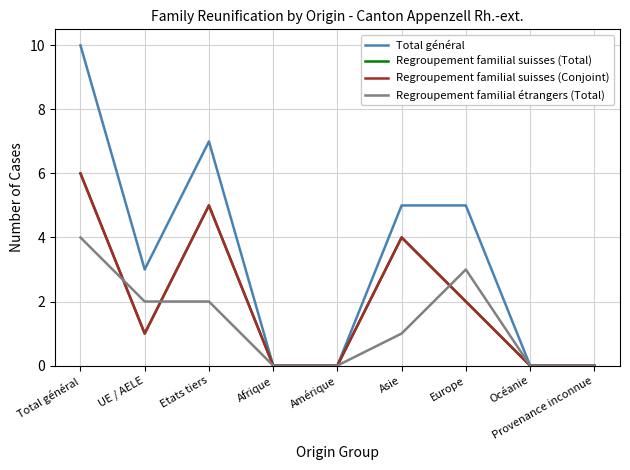

What is the difference between the Total général values at Provenance inconnue and Asie?

5